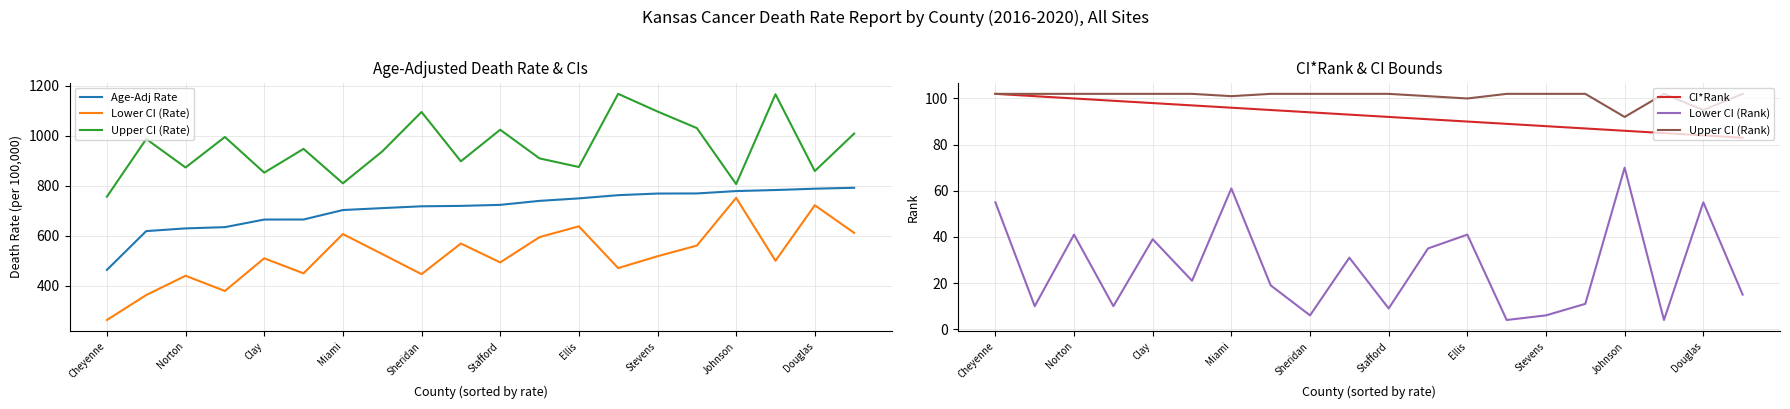

What is the value of the Upper CI (Rank) point at the 16th from the left?

102.0